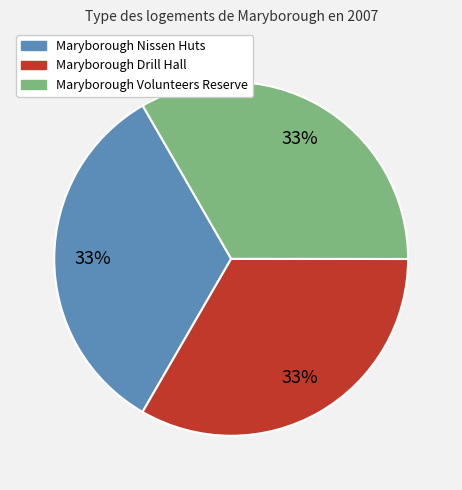

Combined, do Maryborough Volunteers Reserve and Maryborough Drill Hall account for over 50%?

Yes